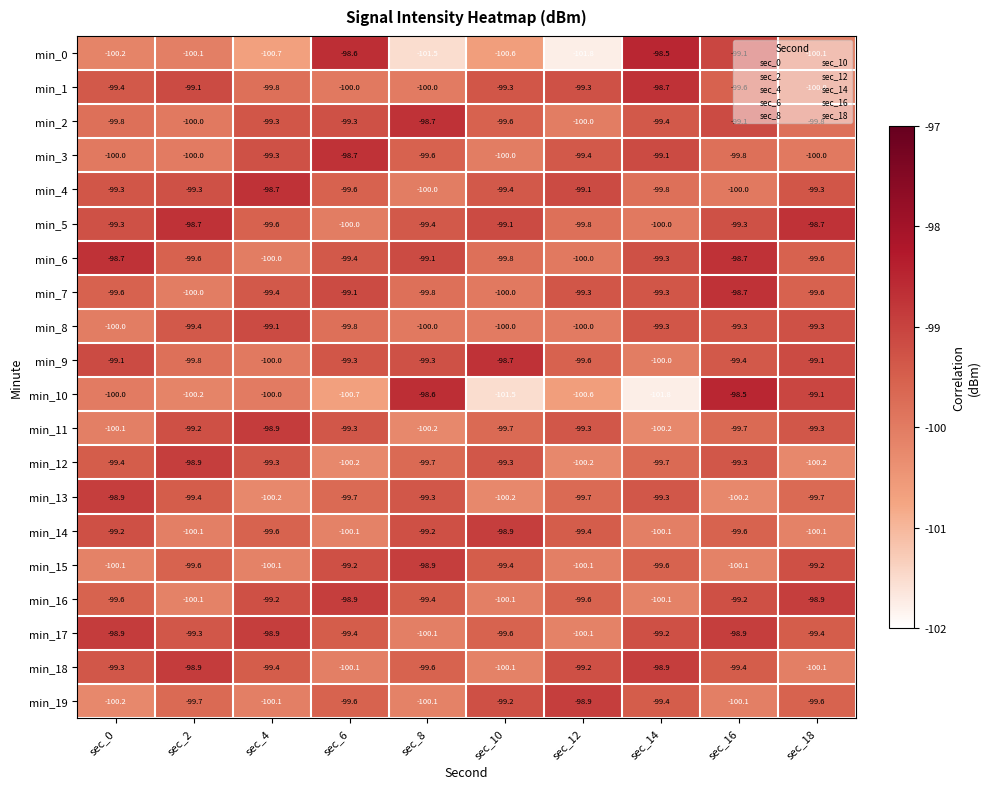

Count the number of data series in this chart.

20